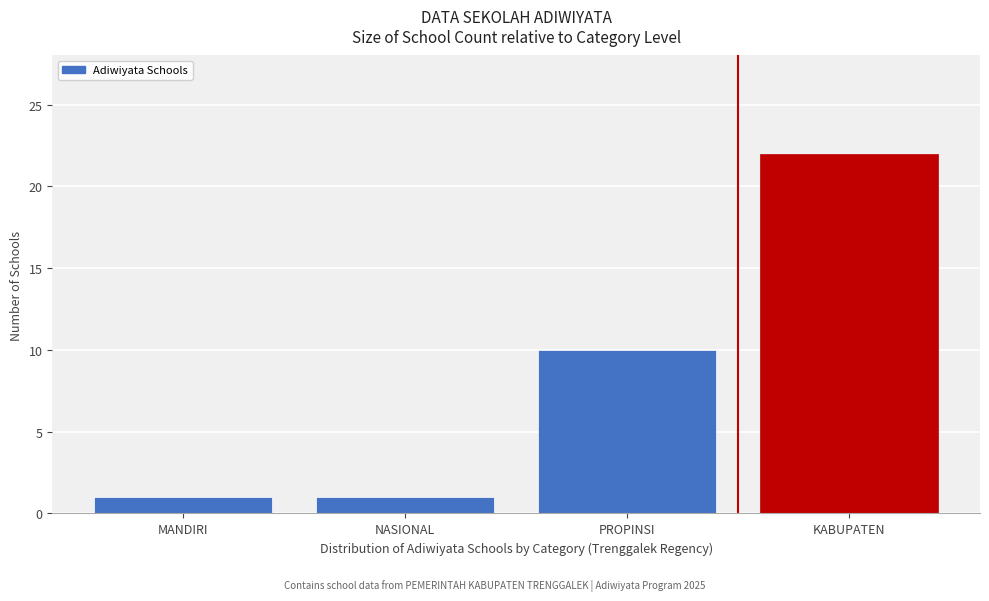

Reading left to right, transcribe all the data shown in this chart.

1	1	10	22